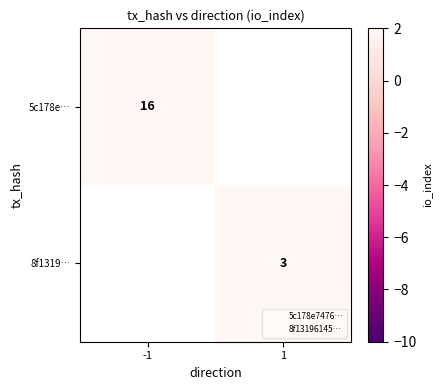

Count the number of data series in this chart.

2